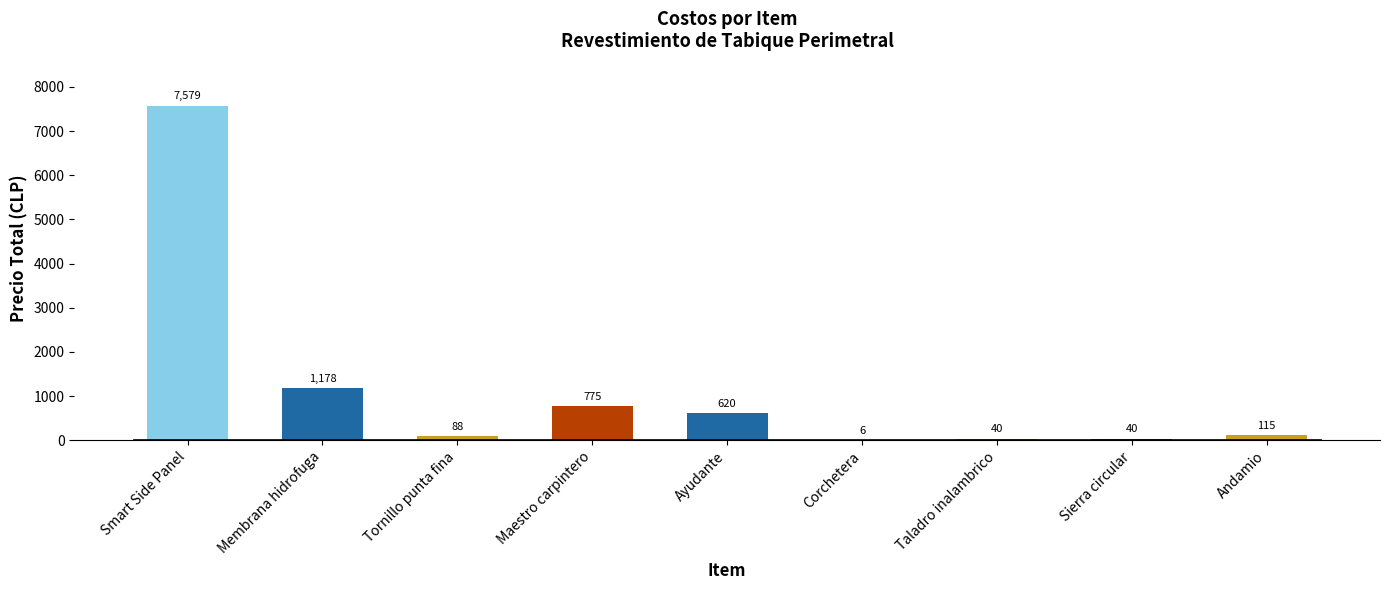

What is the maximum value shown in the chart?

7579.1